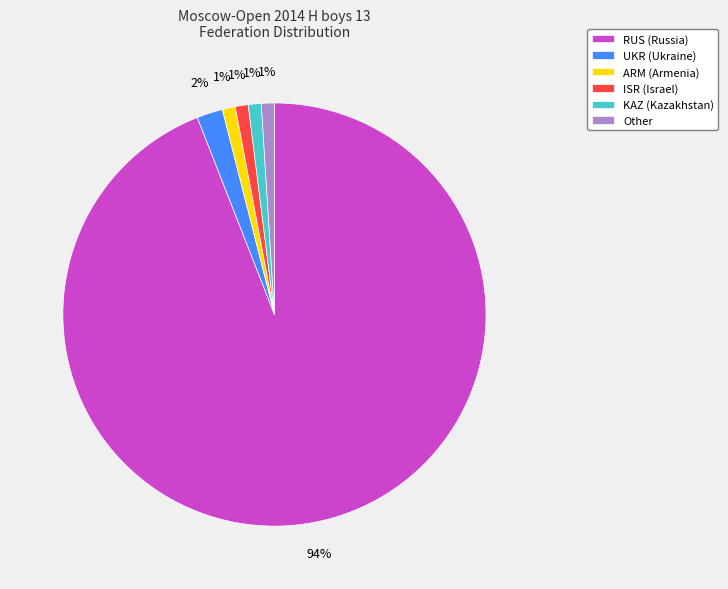

Between UKR and RUS, which is larger?

RUS